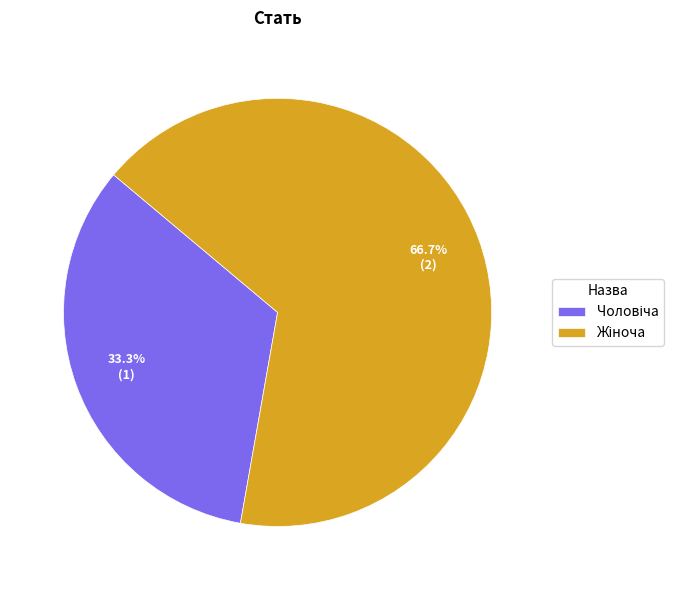

How many slices are in this pie chart?

2